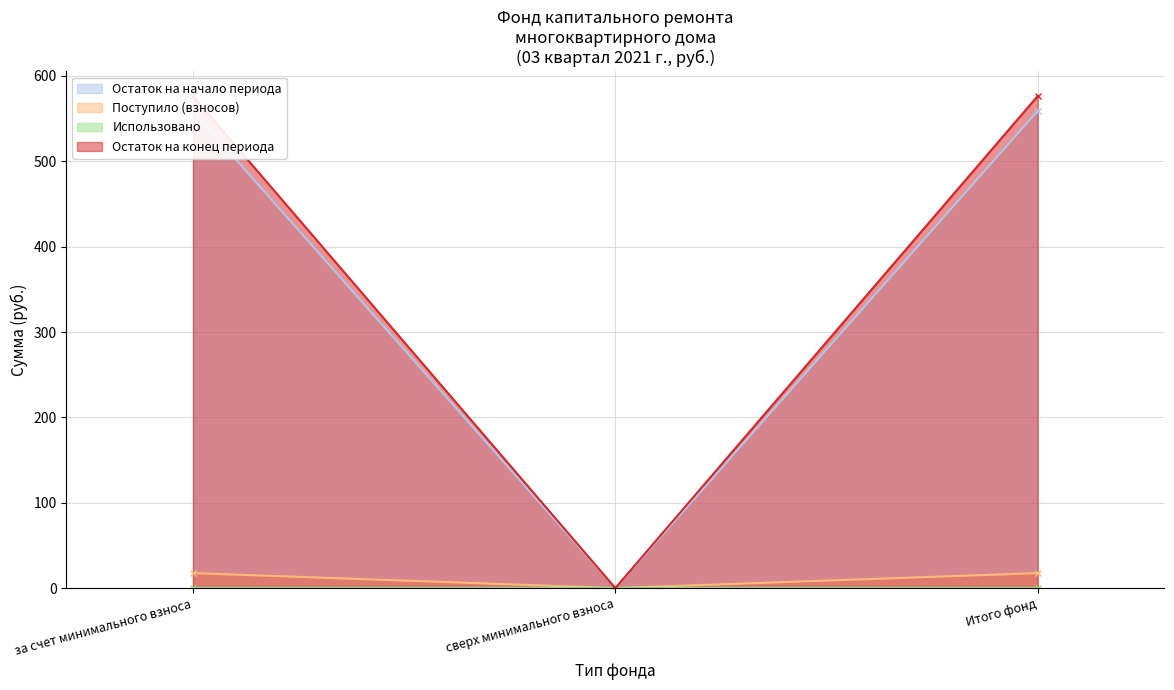

The value of Остаток на начало периода at сверх минимального взноса is 12.0. True or false?

False